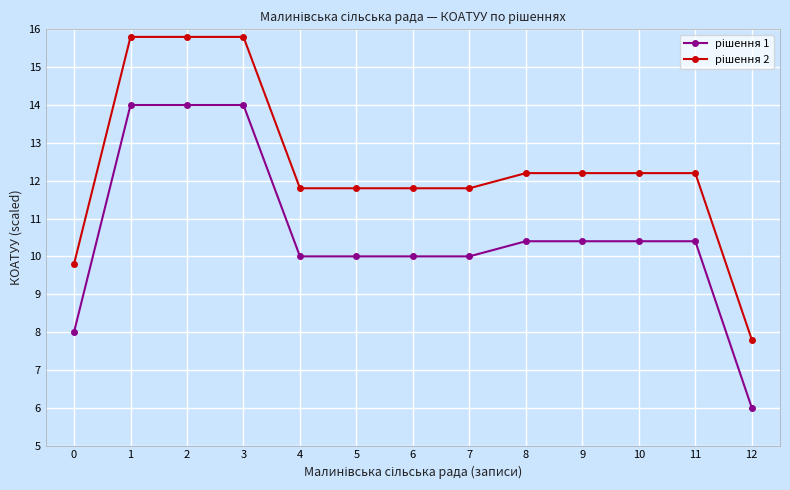

How many lines are shown in the chart?

2